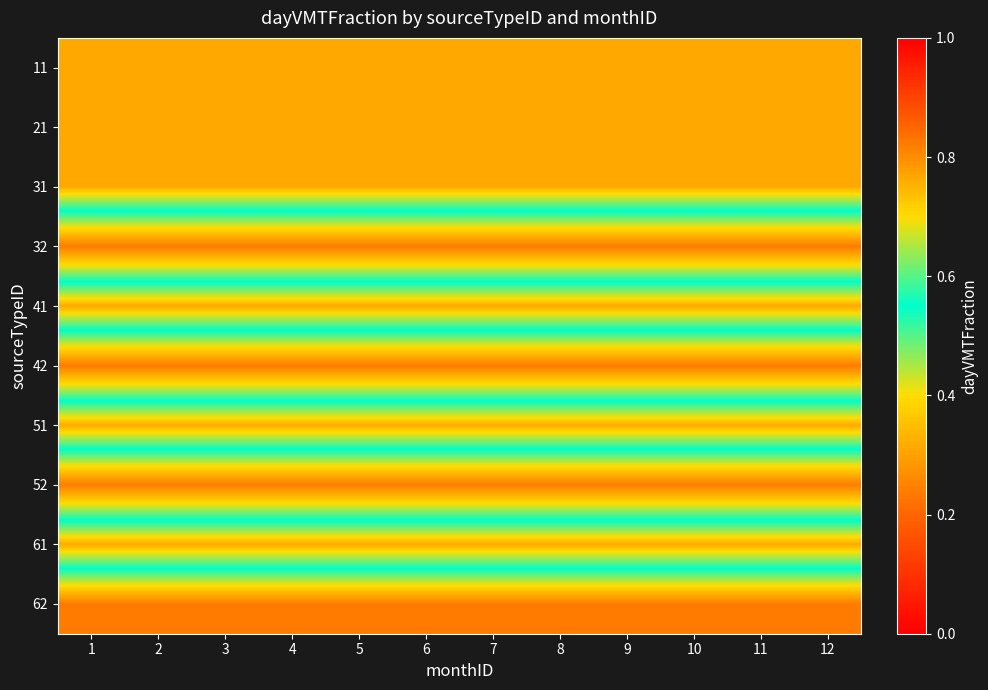

Between 12 and 7, which is larger?

12